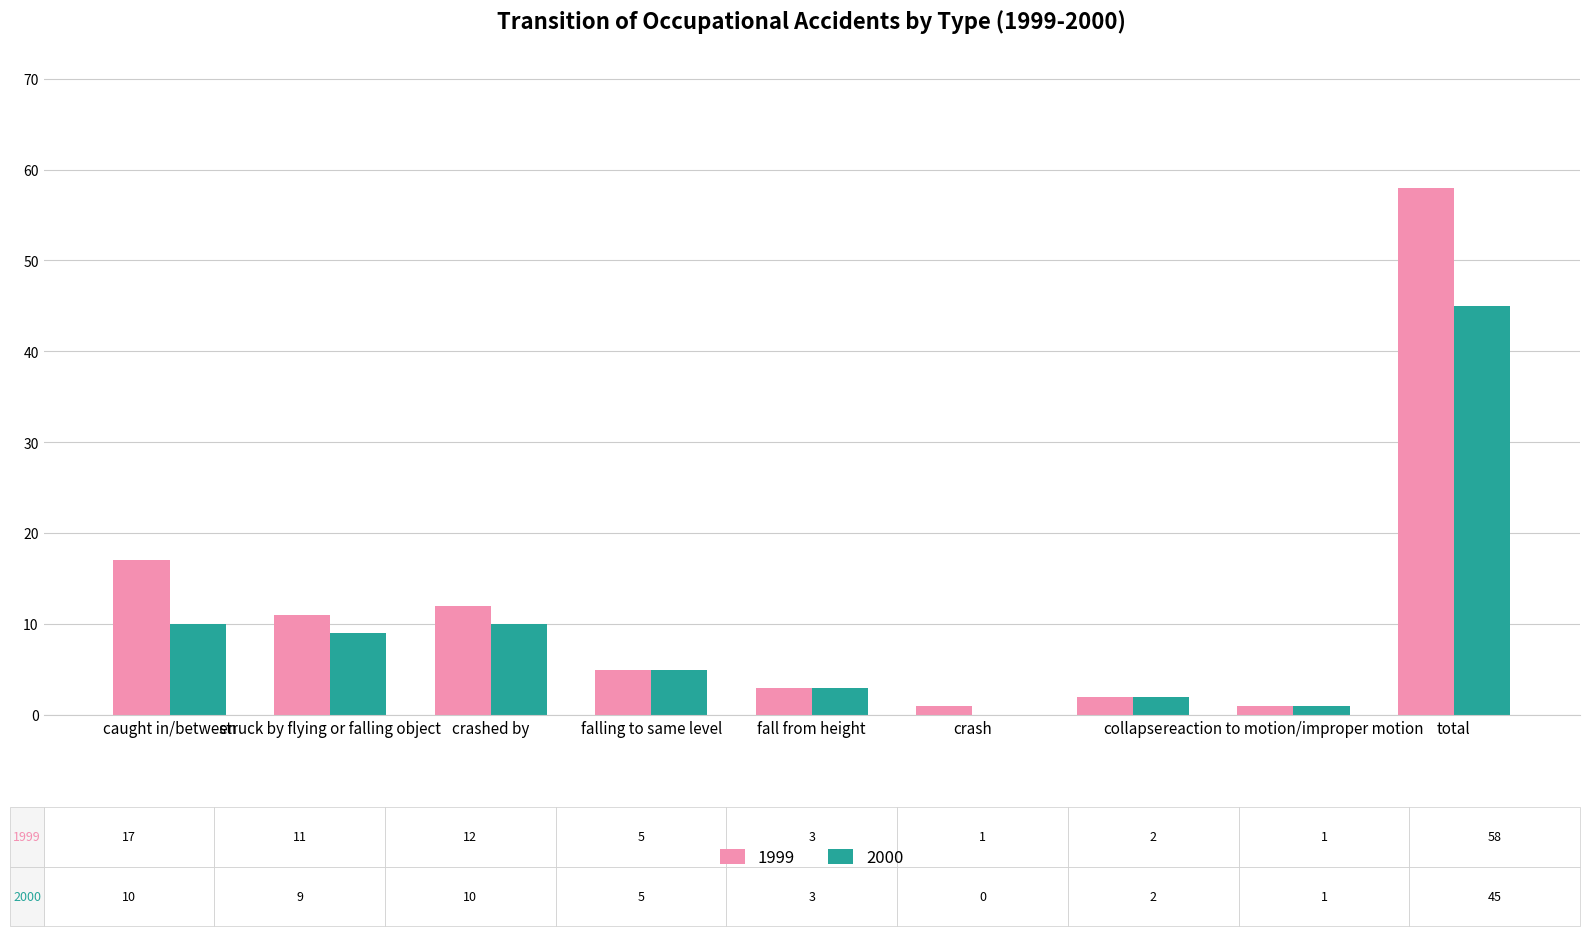

Which series has the widest spread of values?

1999